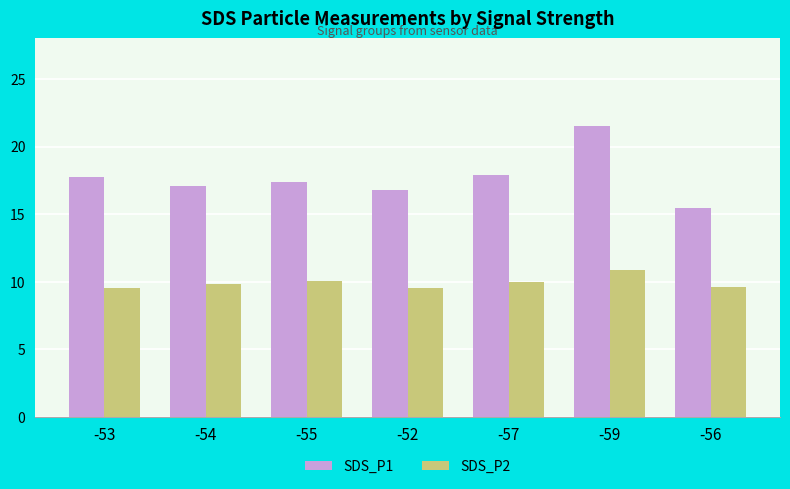

What is the difference between the maximum and second lowest values in the SDS_P1 series?

4.8